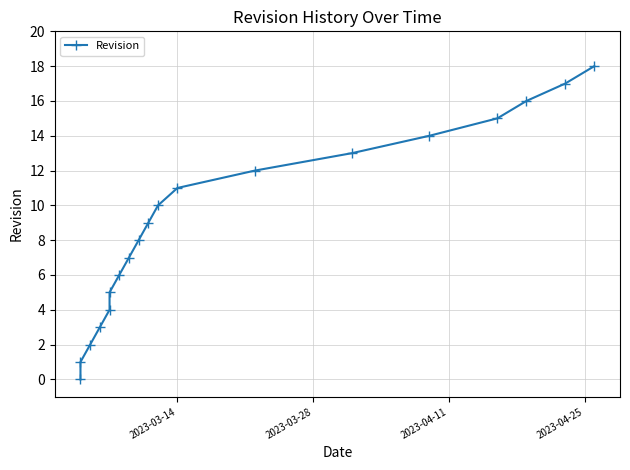

What is the maximum value shown in the chart?

18